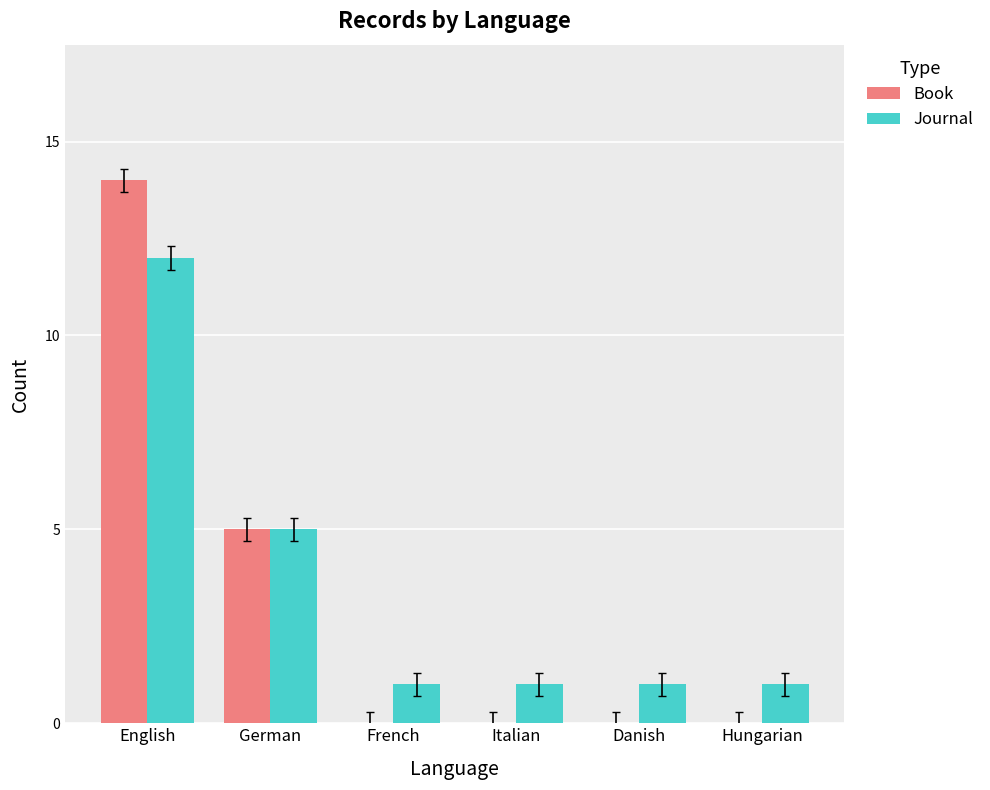

At which category is the sum across all series the highest?

English